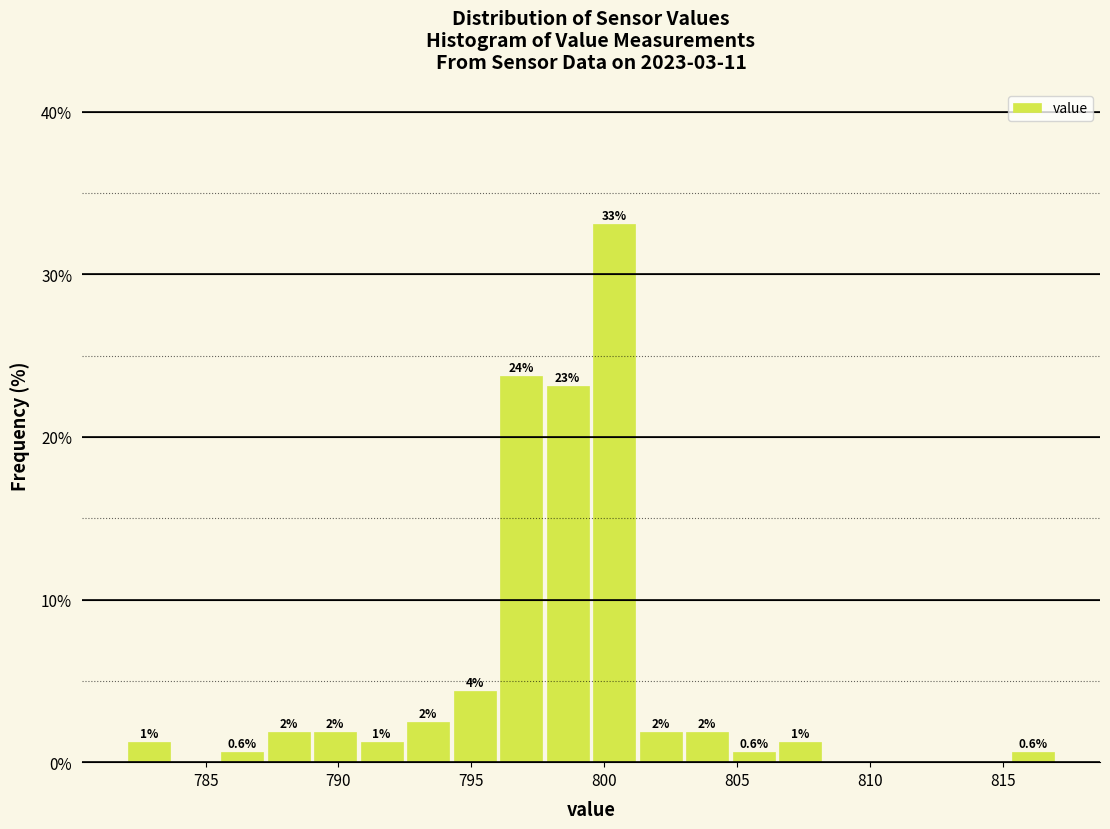

Read against the x-axis, roughly where is the centre of the tallest bar?

800.5